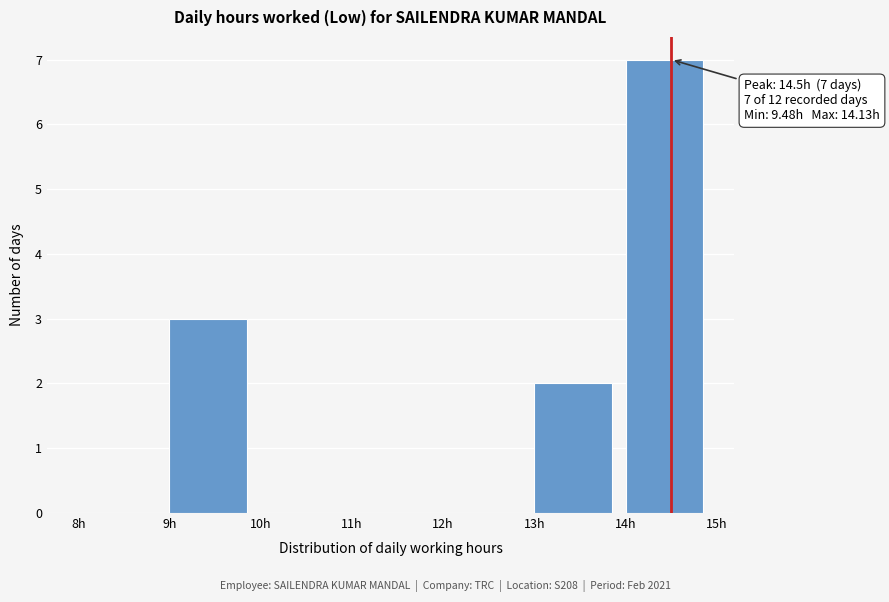

Which range on the x-axis has the tallest bar?

14 to 15